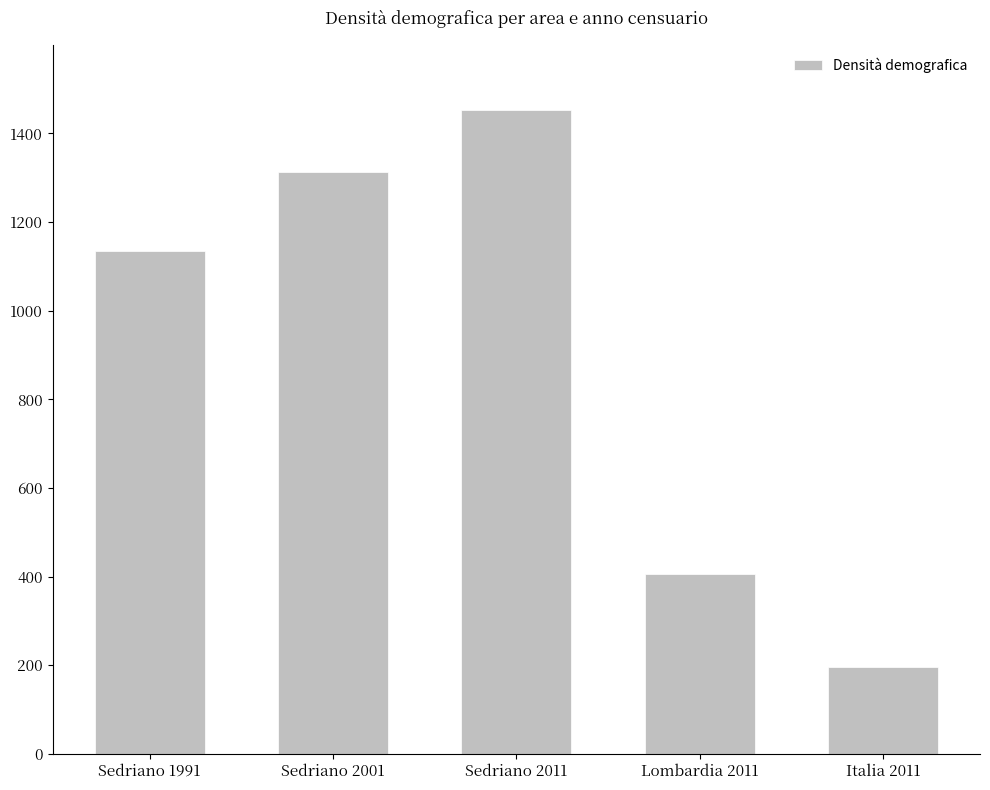

What value does the data have at Sedriano 1991?

1135.8